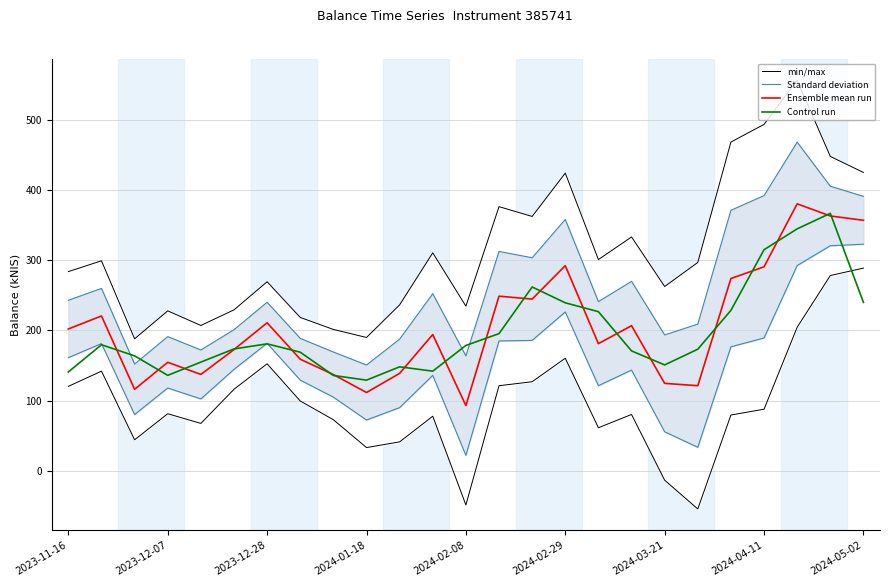

What is the average value of the Standard deviation series?

259.6